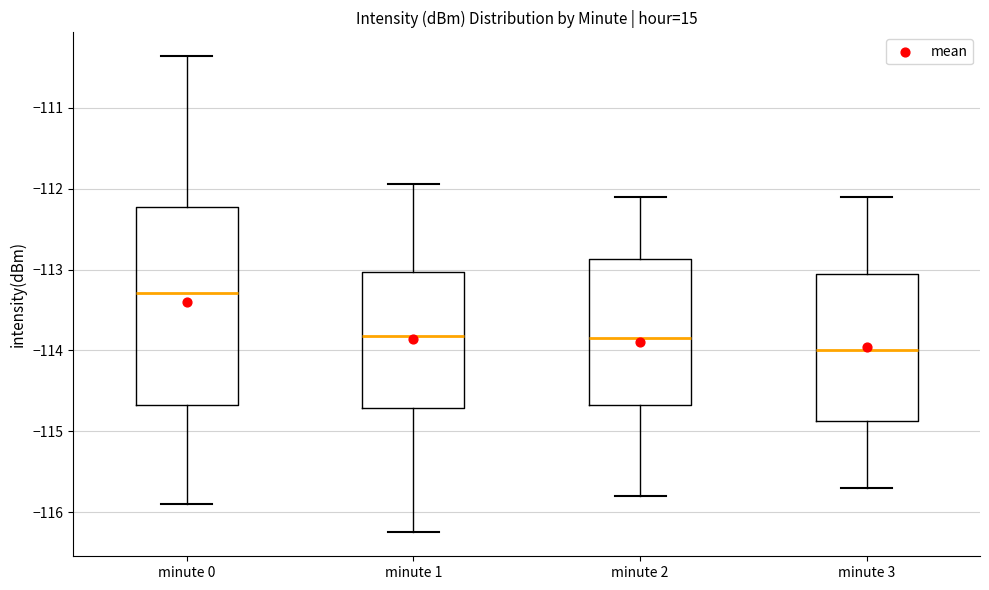

Reading left to right, transcribe this box plot: for each box, give where its median line is, the range the box spans, and where its two whiskers end, as read against the y-axis. The values are not printed on the chart, so give them approximately, as read against the axis.

minute 0: median -113.3, box -114.7 to -112.2, whiskers -115.9 to -110.4
minute 1: median -113.8, box -114.7 to -113.0, whiskers -116.2 to -111.9
minute 2: median -113.8, box -114.7 to -112.9, whiskers -115.8 to -112.1
minute 3: median -114.0, box -114.9 to -113.0, whiskers -115.7 to -112.1